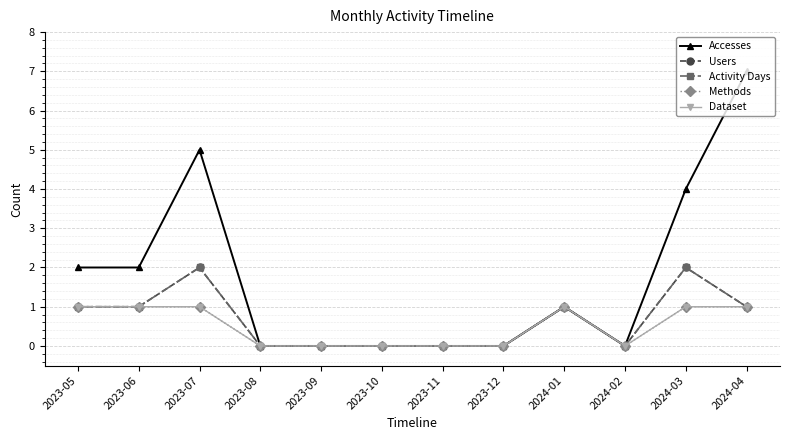

The value of Dataset at 2023-05 is 1. True or false?

True